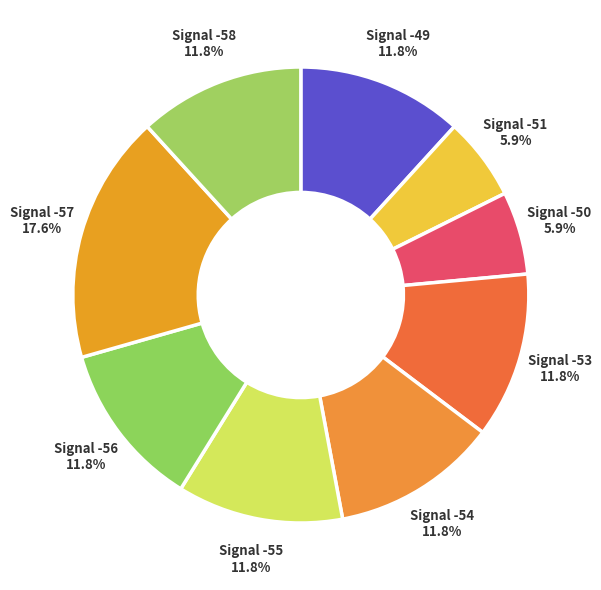

How many segments does this pie chart have?

9